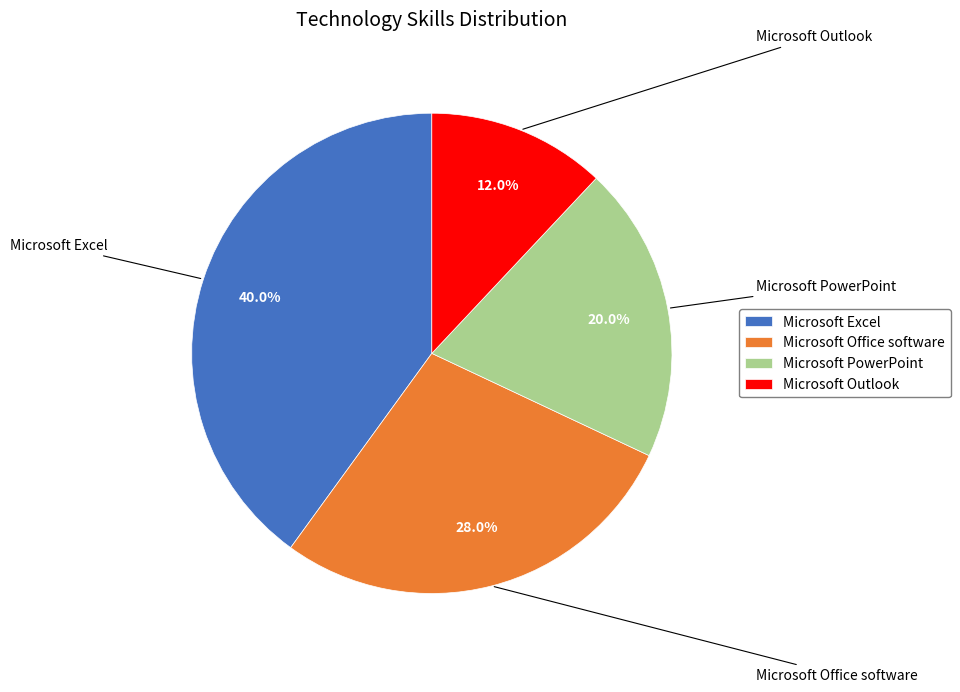

True or false: Microsoft Office software accounts for 35% of the total.

False